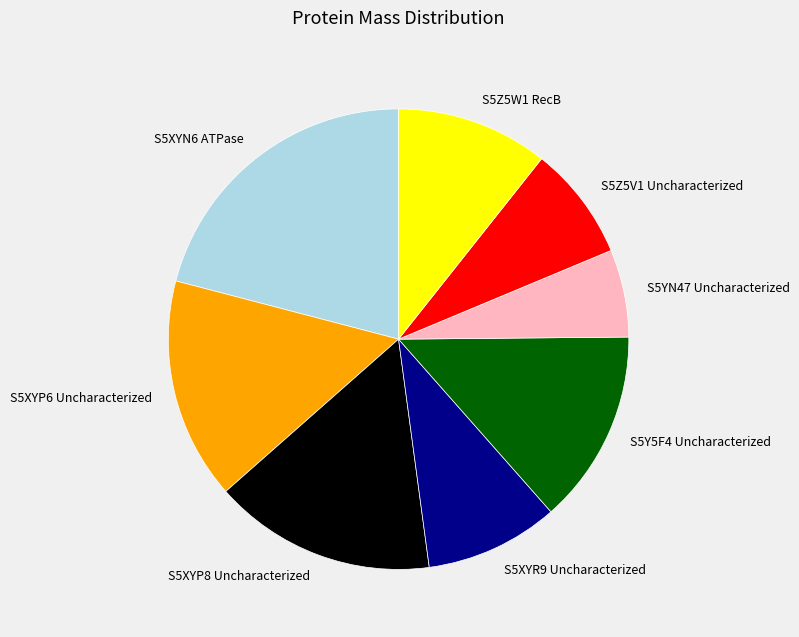

Is it true that S5XYN6 ATPase is 35% of the pie?

False